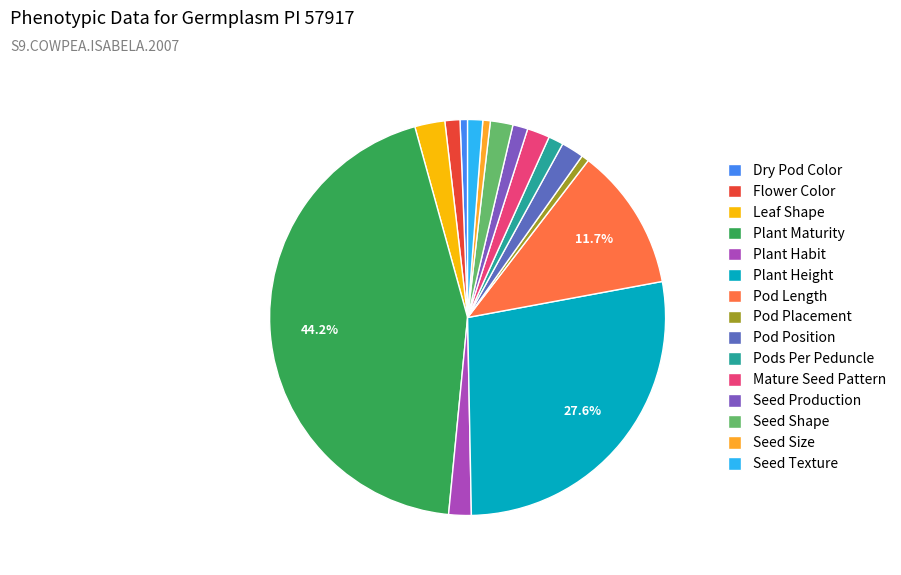

True or false: Seed Shape accounts for 2% of the total.

True